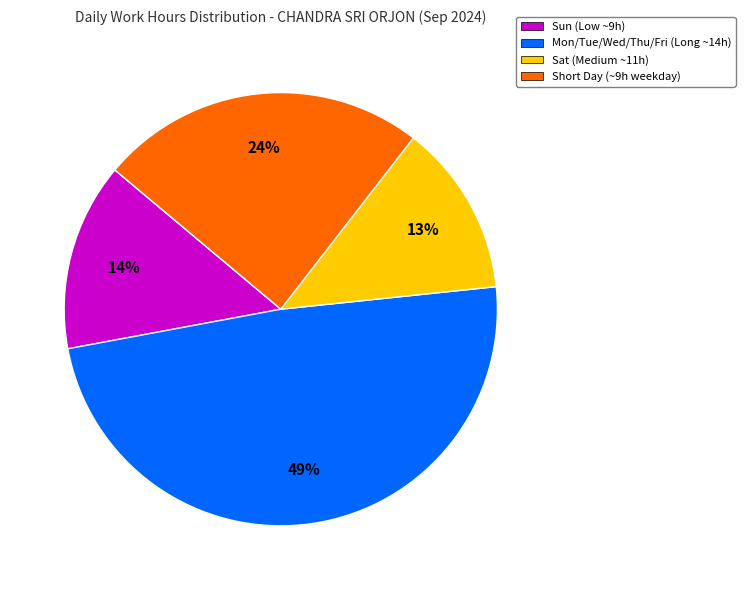

Is the sum of Sat (Medium ~11h) and Sun (Low ~9h) greater than half?

No